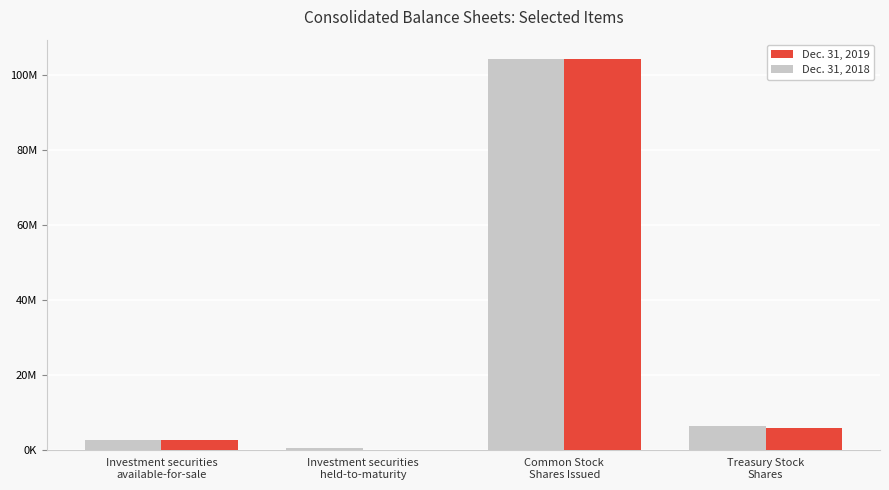

Are the bars grouped side by side (vs. stacked)?

Yes